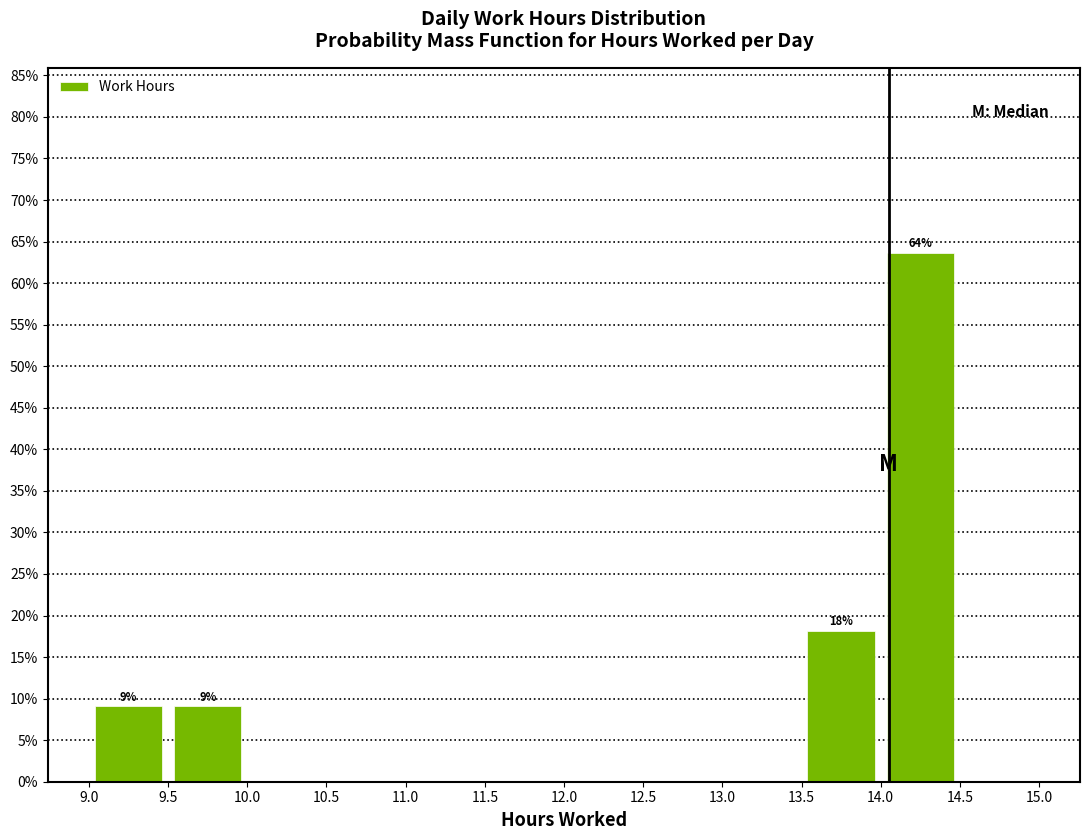

Over which range of the x-axis is the bar tallest?

14.0 to 14.5